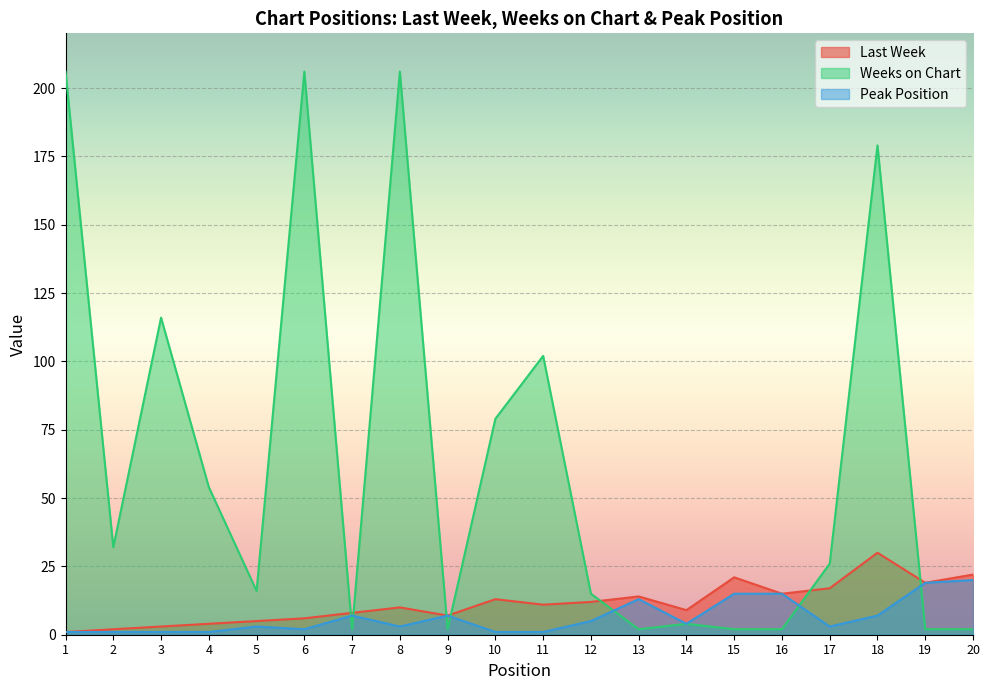

At which label is Peak Position closest to 10?

7